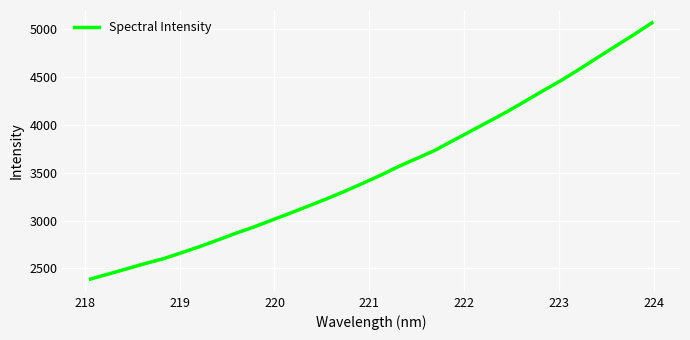

What is the minimum value shown in the chart?

2388.3